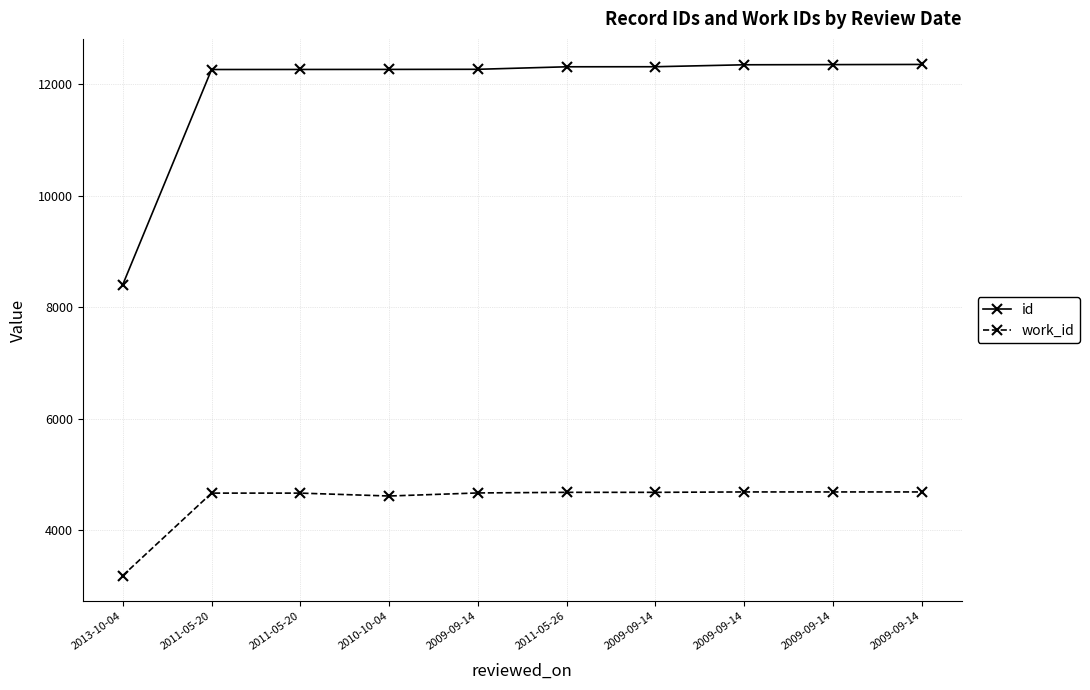

What is the total value across all series at 2009-09-14?

16930